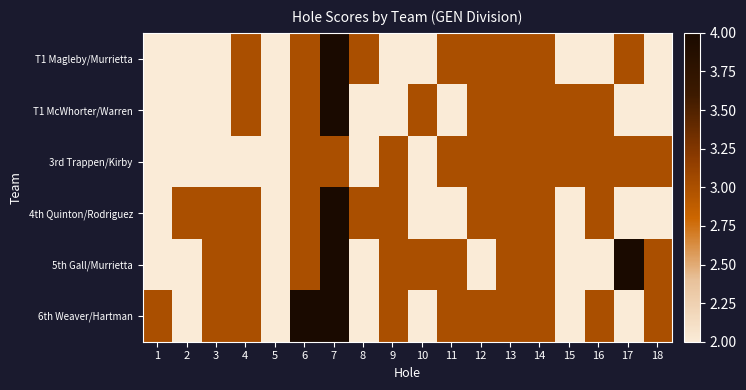

What is the minimum value shown in the chart?

2